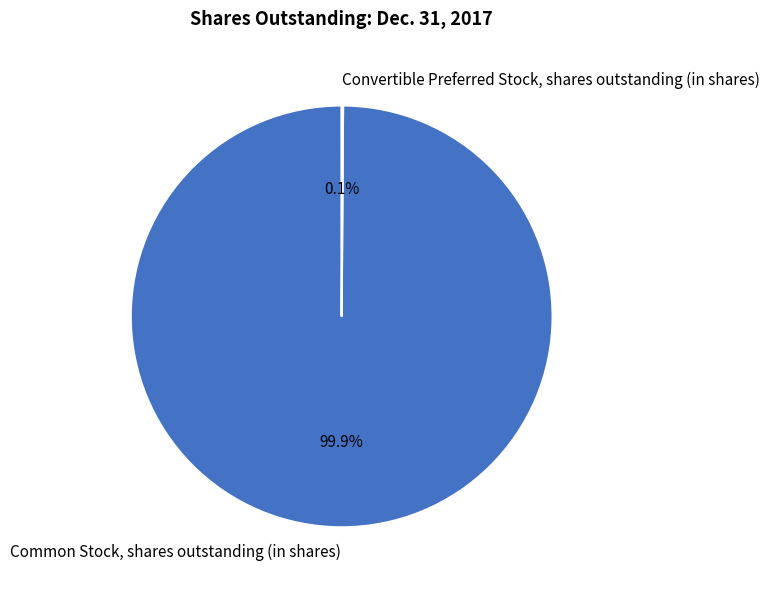

To the nearest percent, what percentage of the pie is Common Stock, shares outstanding (in shares)?

100%